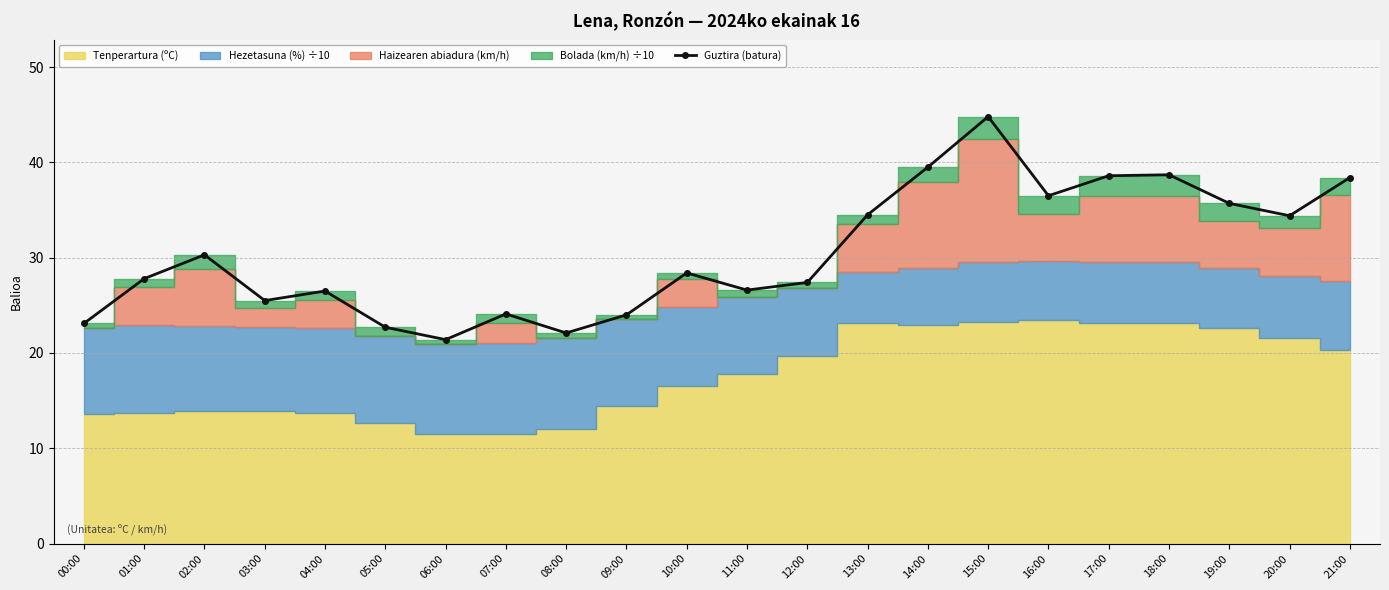

What is the difference between the second highest and minimum values?

18.1